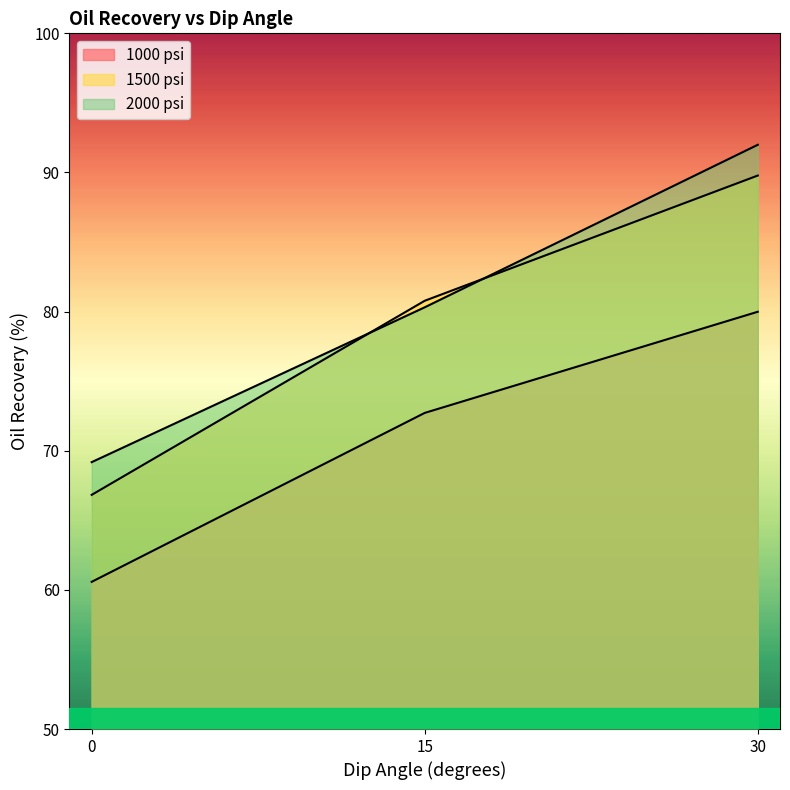

What is the total value across all series at 0?

196.6